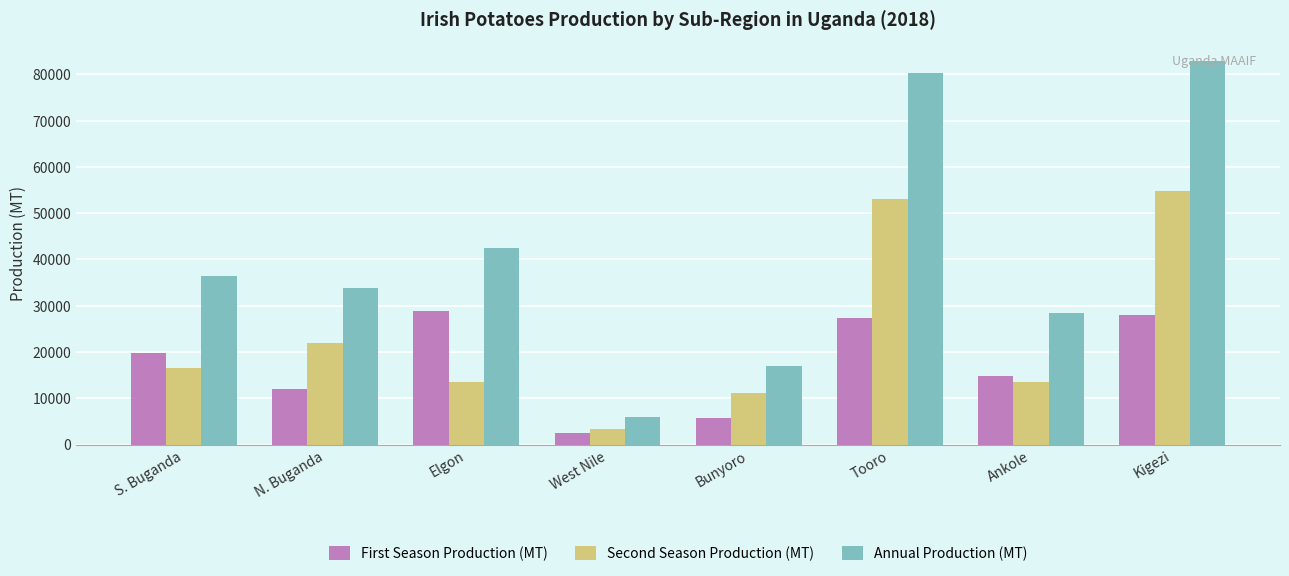

What is the difference between the maximum and minimum values in the Annual Production (MT) series?

76777